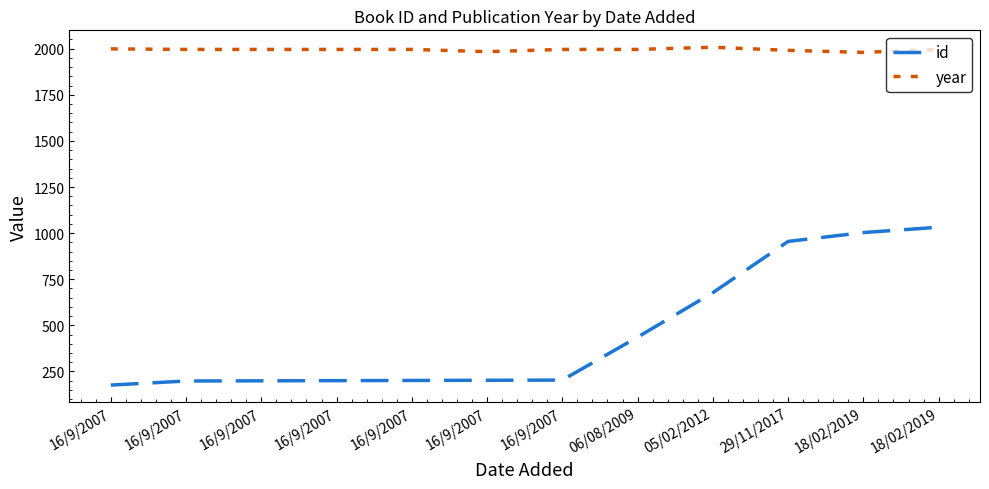

Rank the series by their average value, from highest to lowest.

year, id